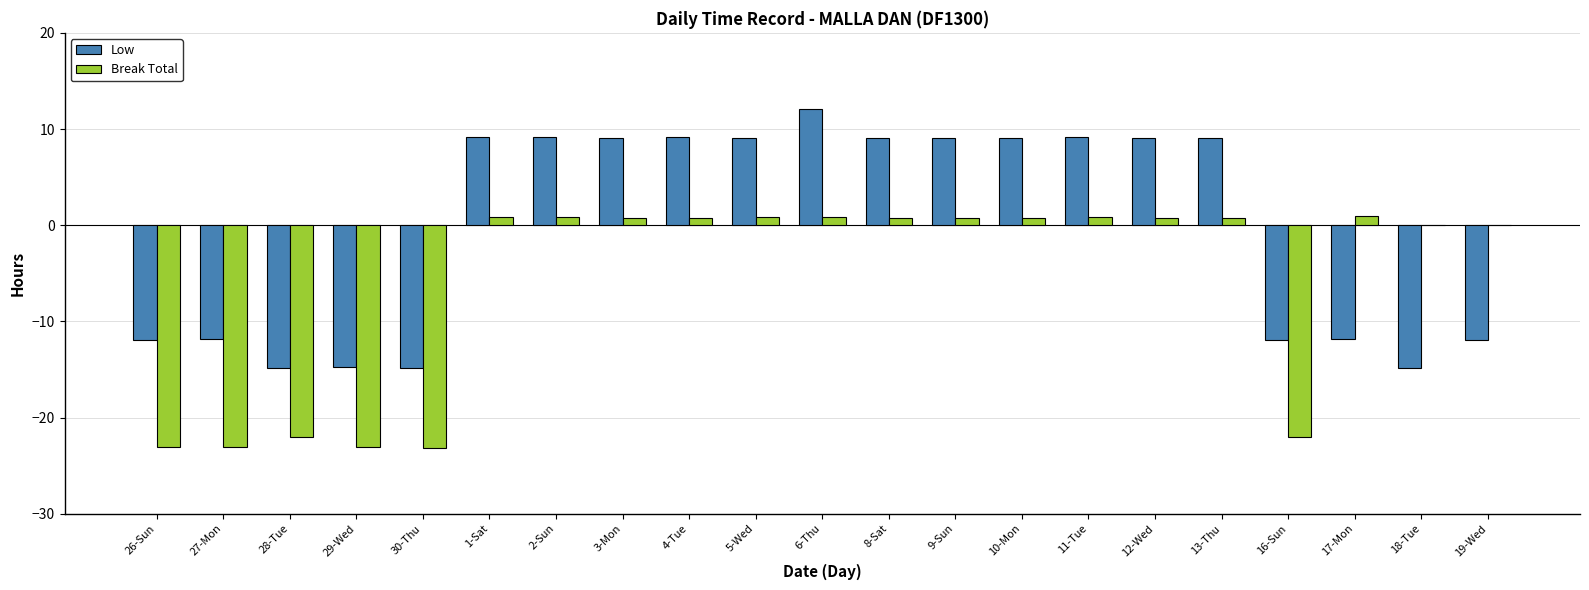

Which category has the highest value in the Low series?

6-Thu